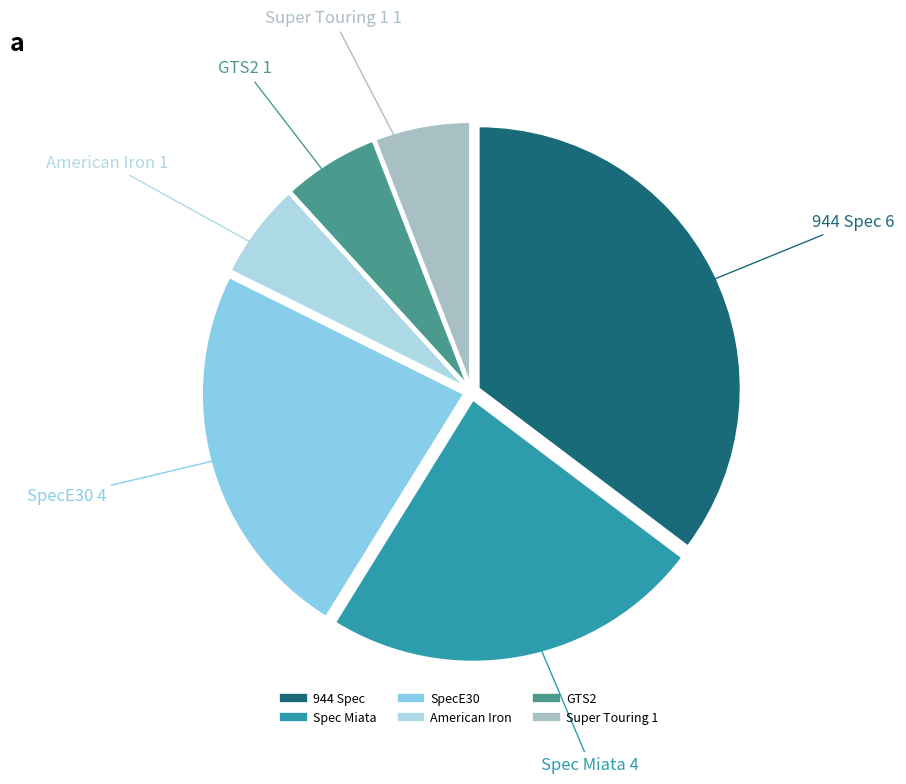

Do GTS2 and Super Touring 1 together represent more than half of the pie?

No